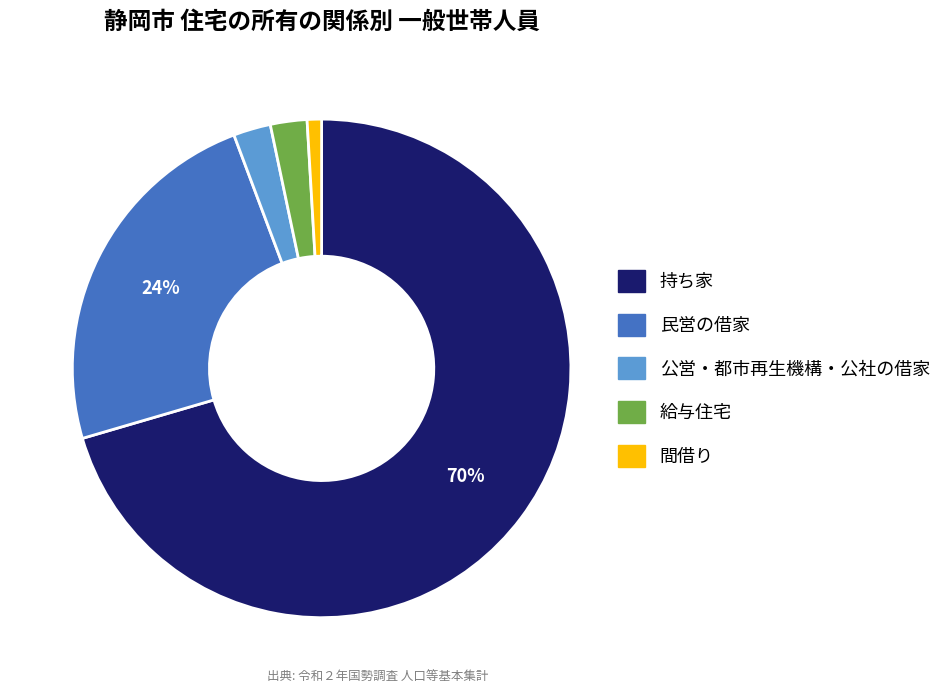

Is it true that 民営の借家 is 24% of the pie?

True